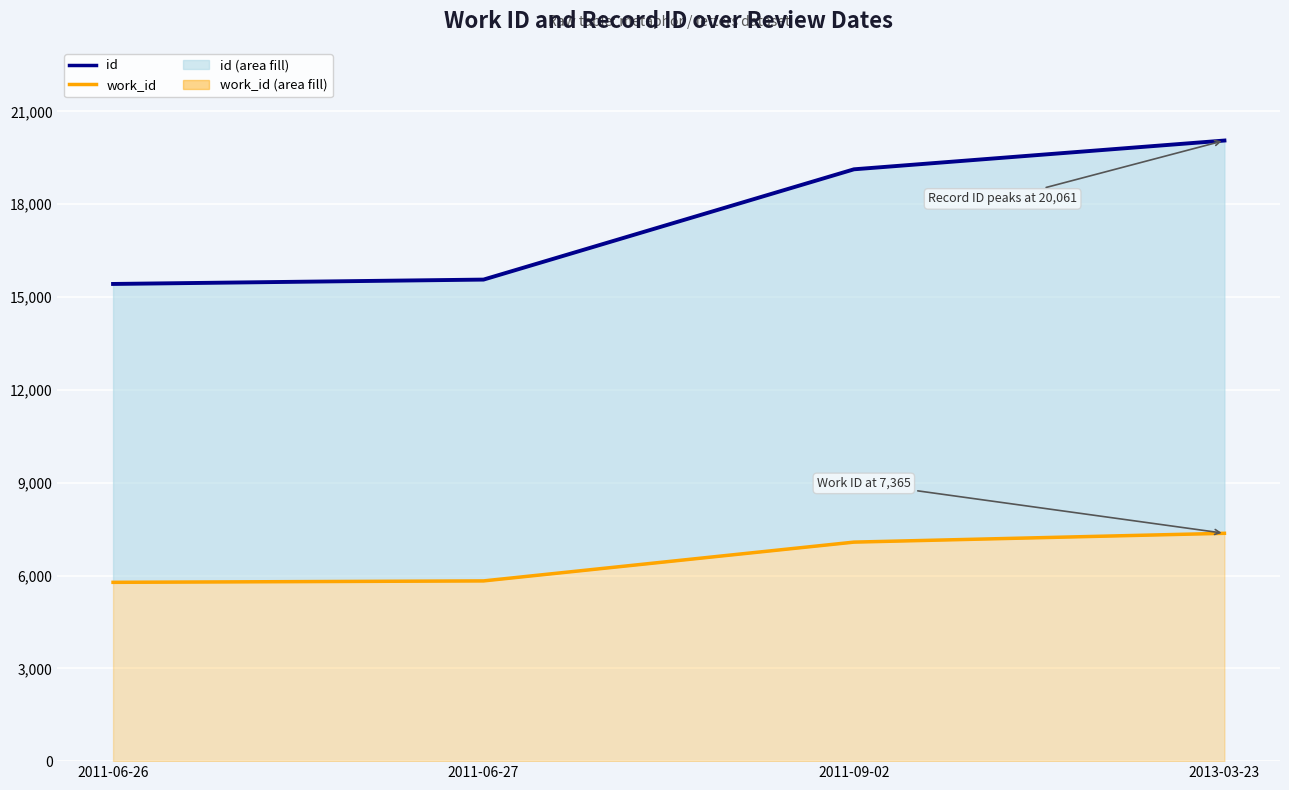

Which series has the widest spread of values?

id